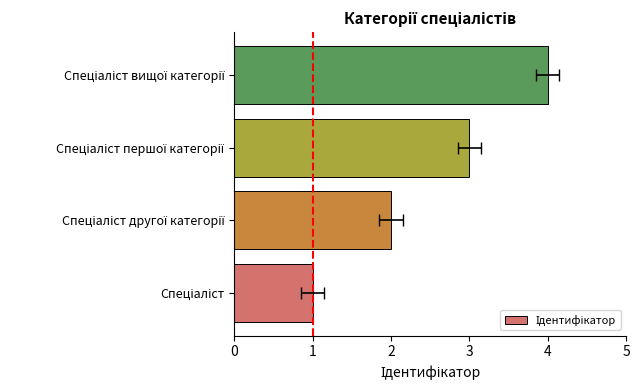

Count the values in the range 2 to 4.

3